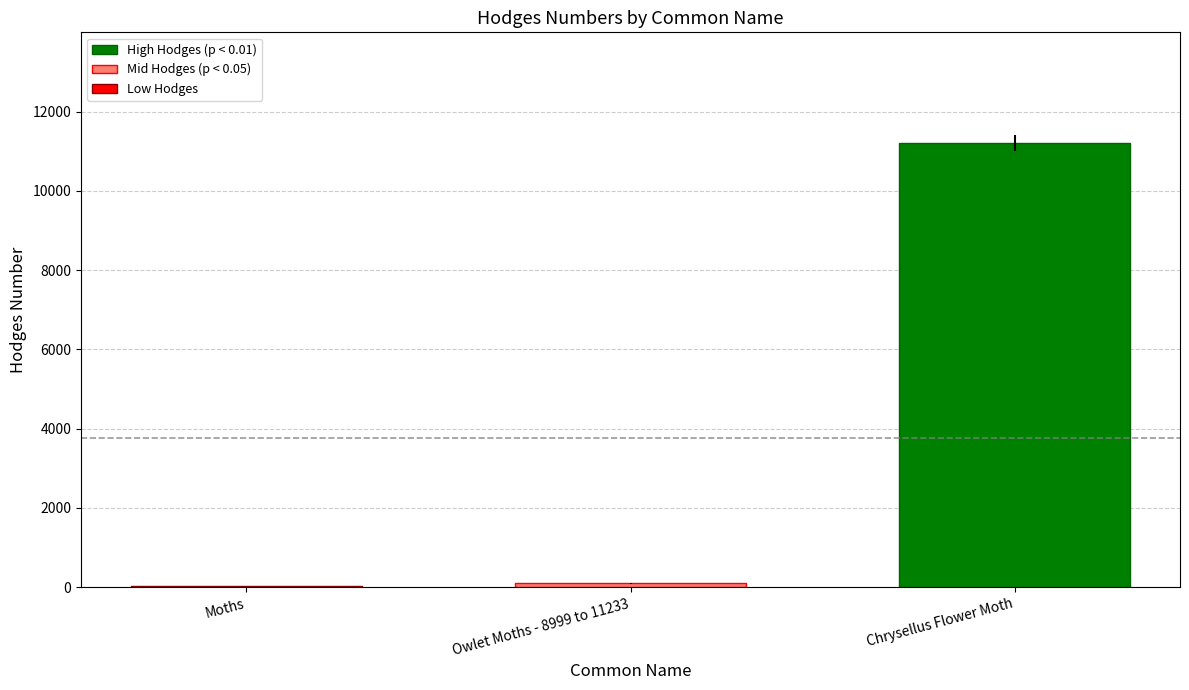

How many series are shown in this chart?

1